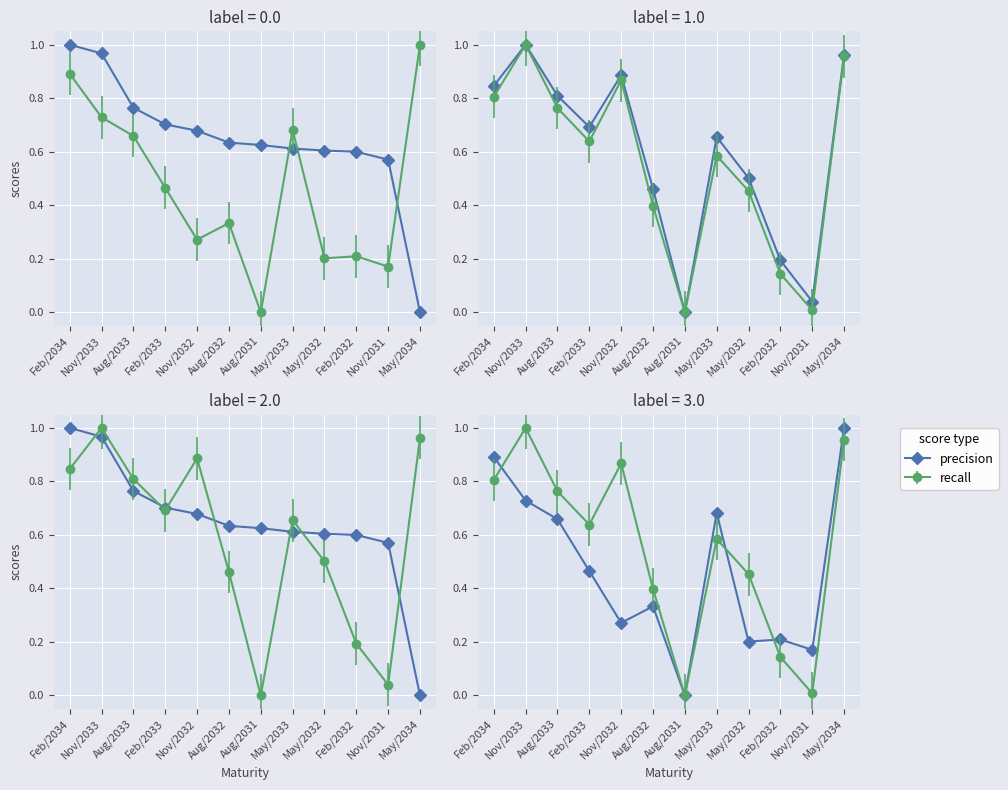

The chart shows a value of 0.2 at May/2032. True or false?

True